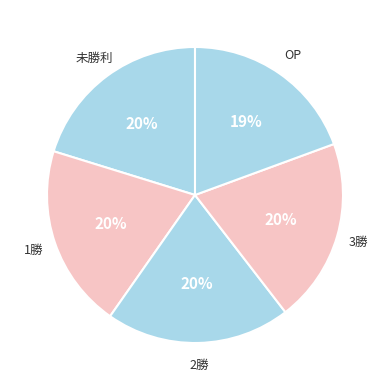

Is there a majority slice in this chart?

No